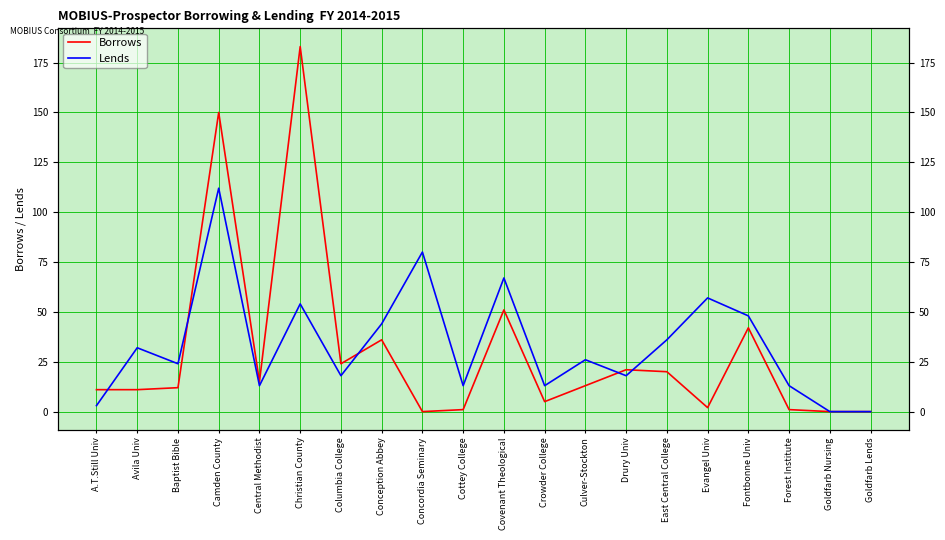

In Borrows, how many points are higher than both neighbors (excluding endpoints)?

6